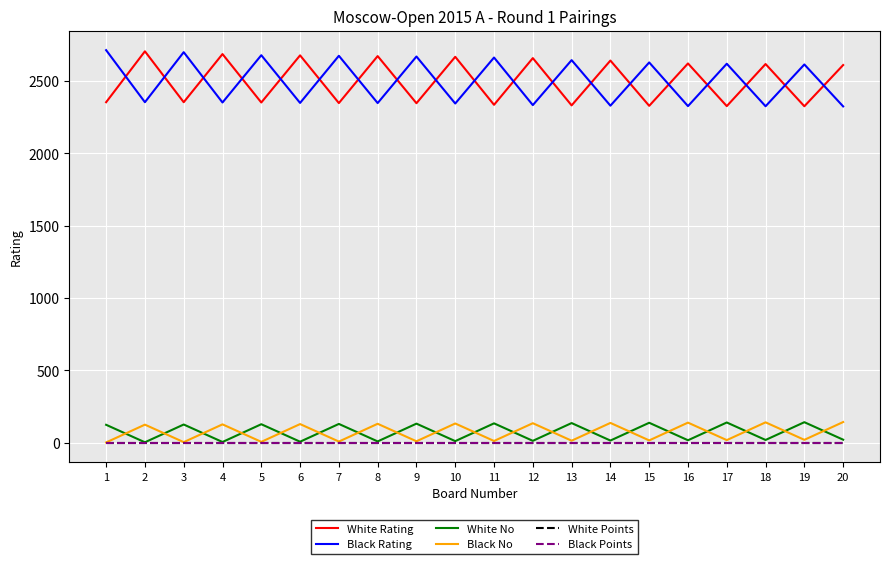

The Black No series shows 39 at 8. True or false?

False